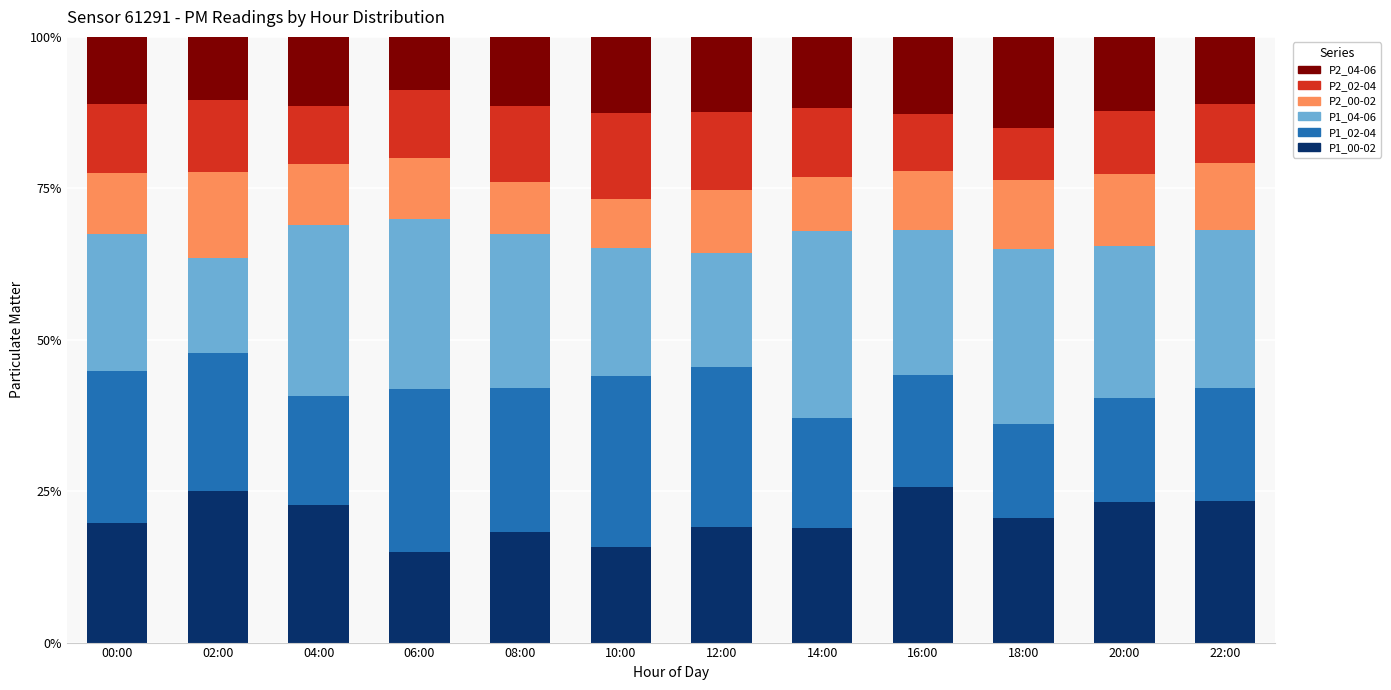

Is it true that P1_00-02 equals 25.7 at 16:00?

True